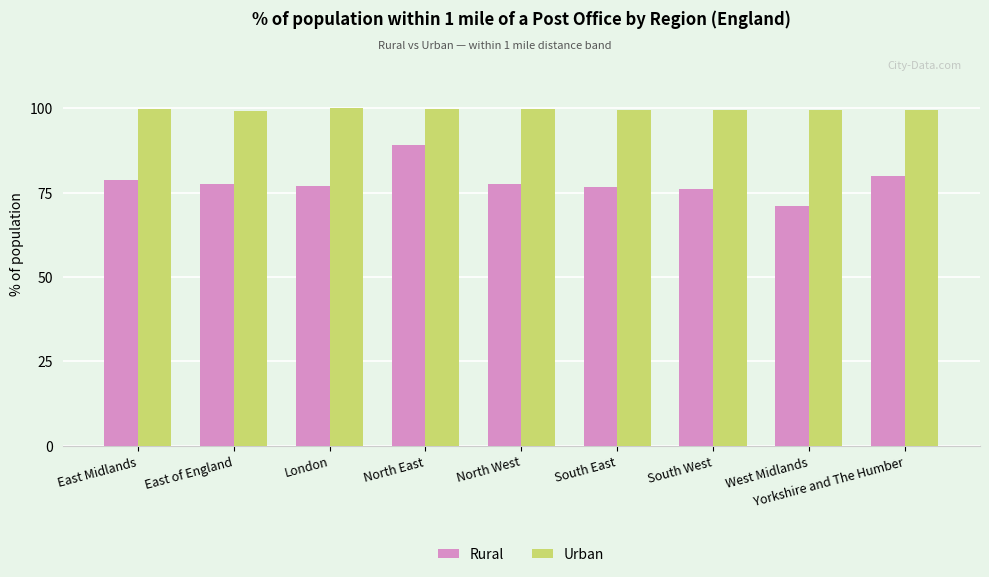

What is the approximate value of Urban at Yorkshire and The Humber?

99.6